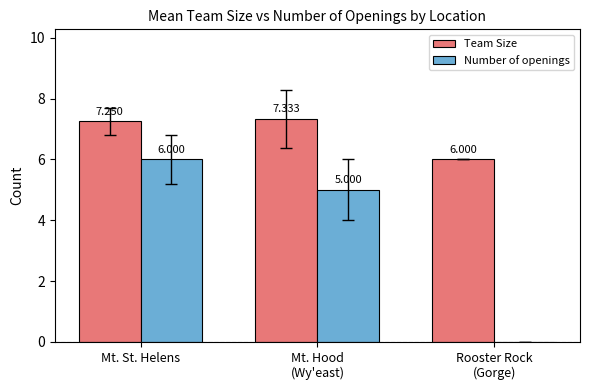

How many Team Size values are between 6 and 7?

1